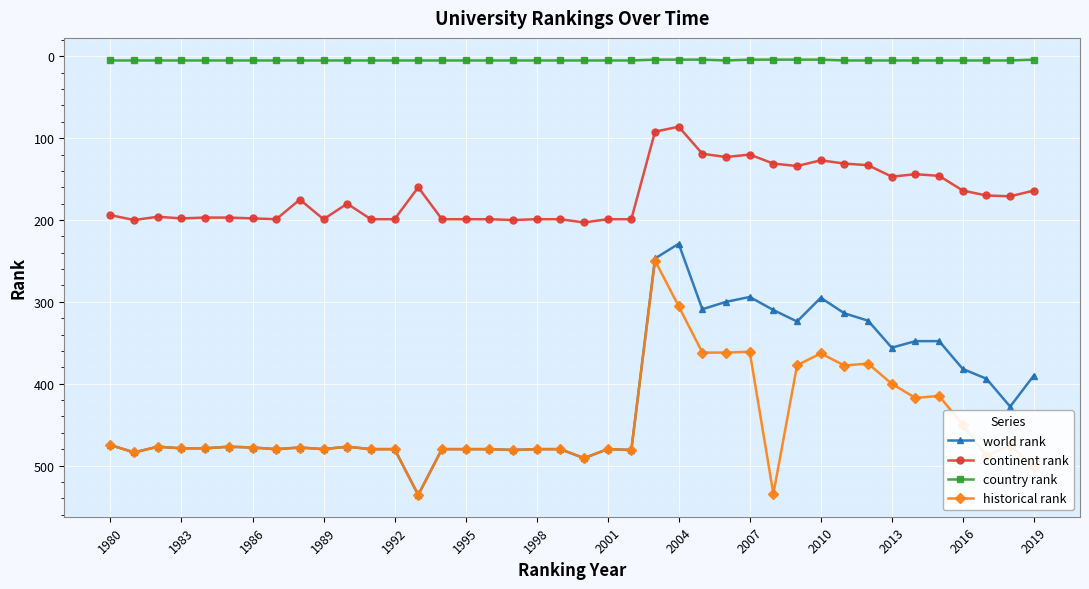

Which series has the largest total across all categories?

historical rank